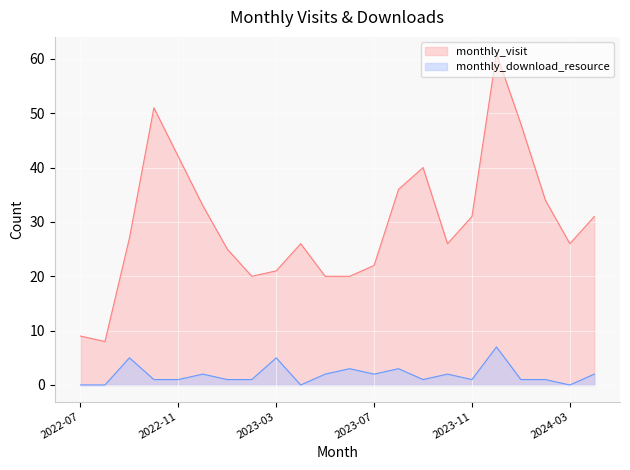

What is the label of the 9th point from the right?

2023-08